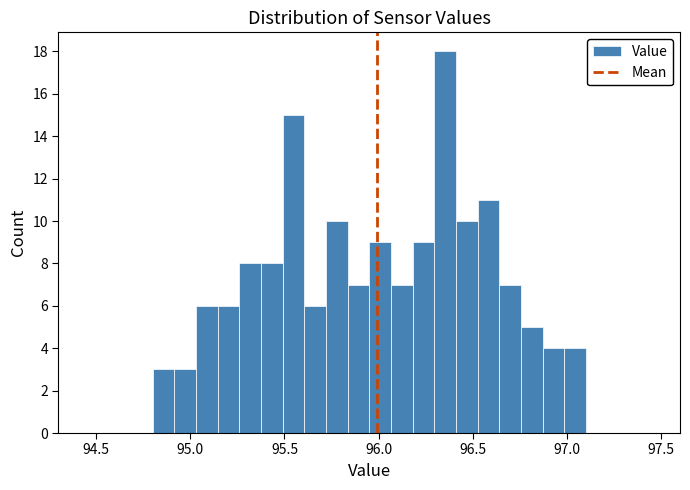

Read against the x-axis, roughly where is the centre of the tallest bar?

96.35